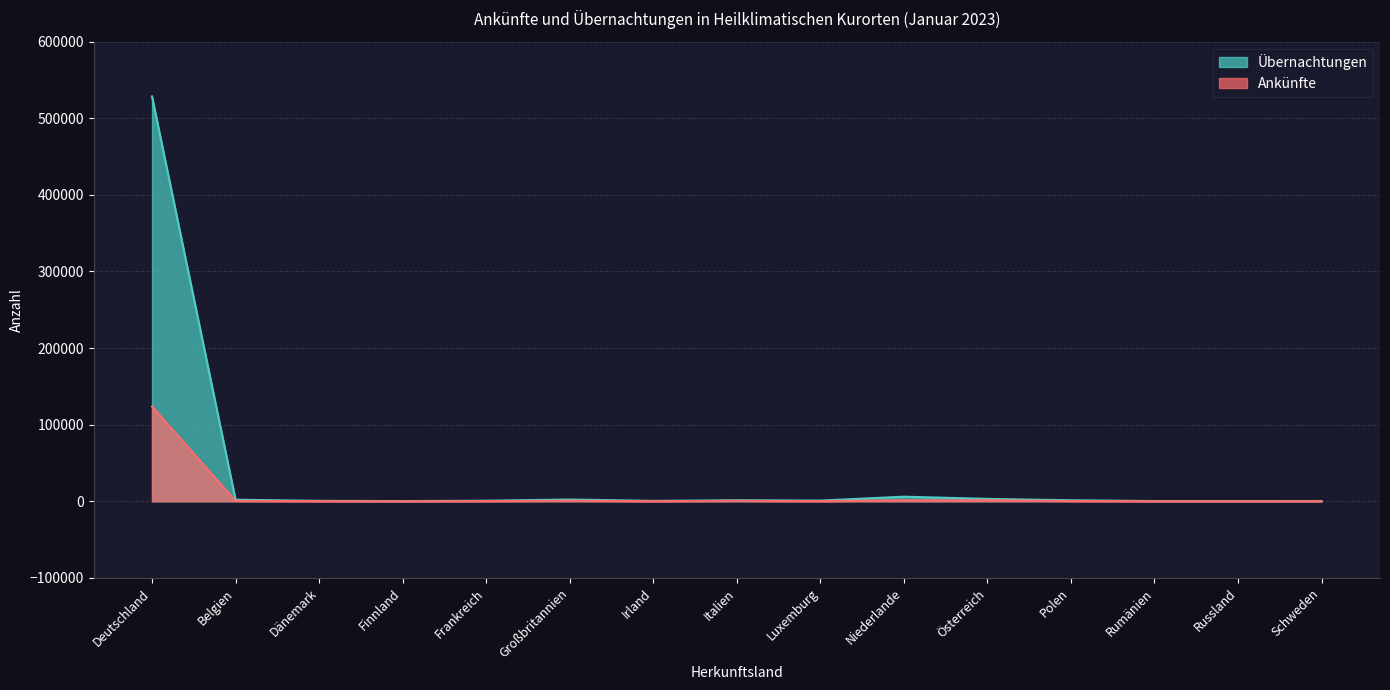

At how many categories does at least one series exceed 300749?

1